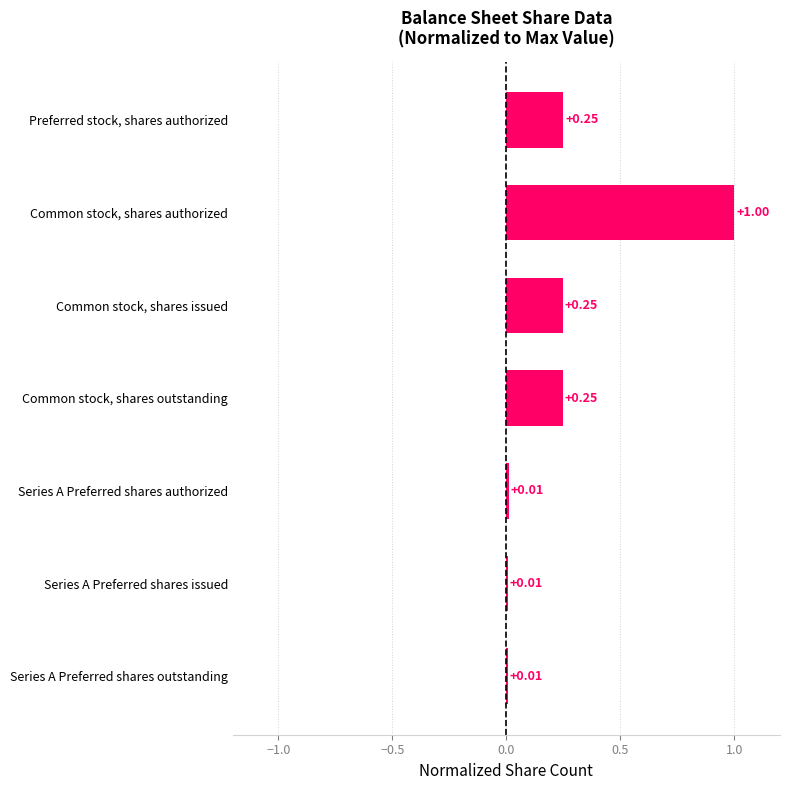

At which category does the chart reach its peak across all series?

Common stock, shares authorized